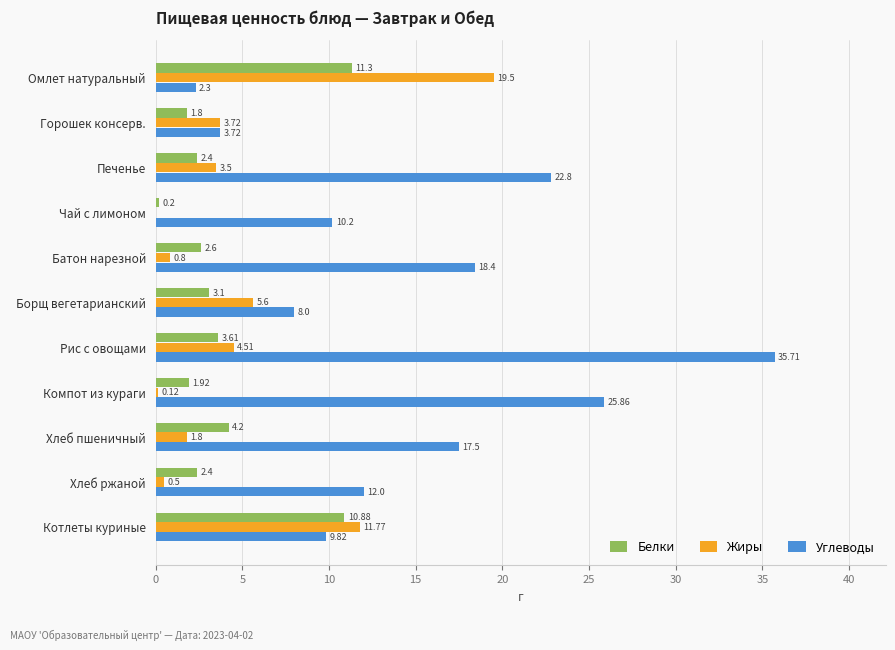

What are all the series names shown in the legend?

Белки, Жиры, Углеводы